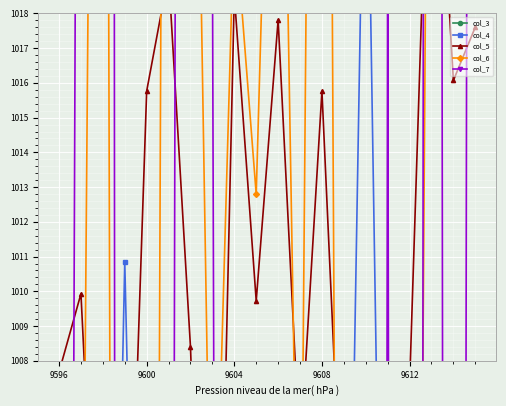

What position from the right is 9604?

12